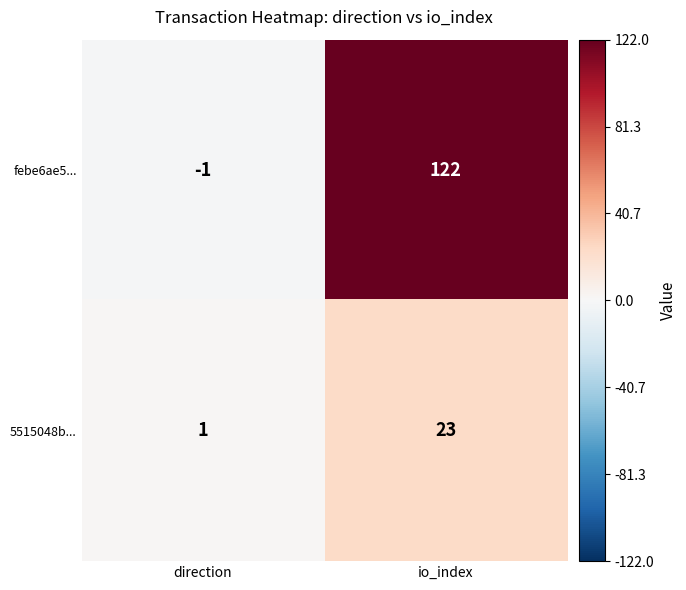

What is the difference between the maximum and minimum values in the febe6ae5... series?

123